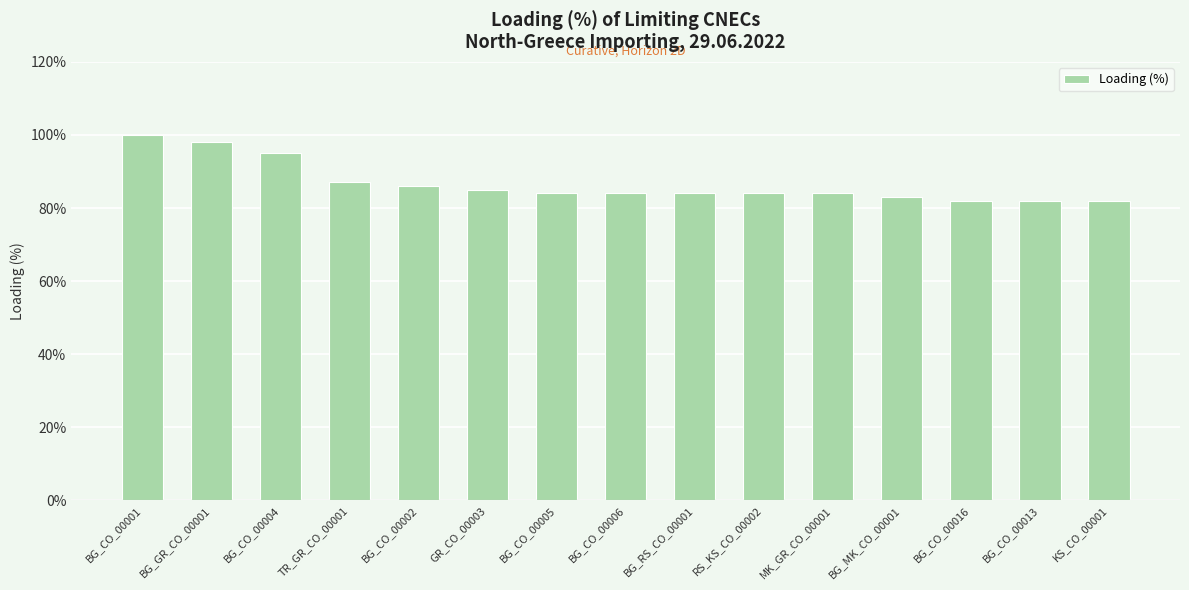

Between BG_CO_00013 and GR_CO_00003, which is larger?

GR_CO_00003